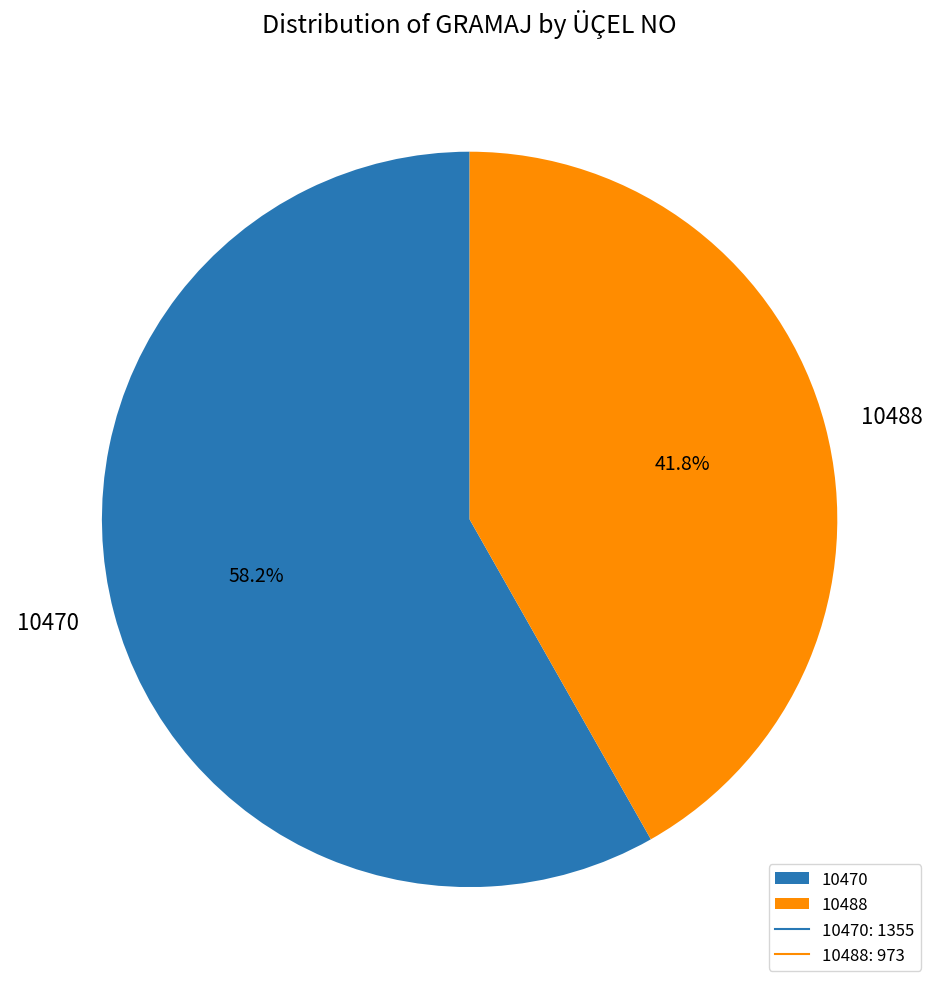

The 10488 slice represents 35% of the pie. True or false?

False